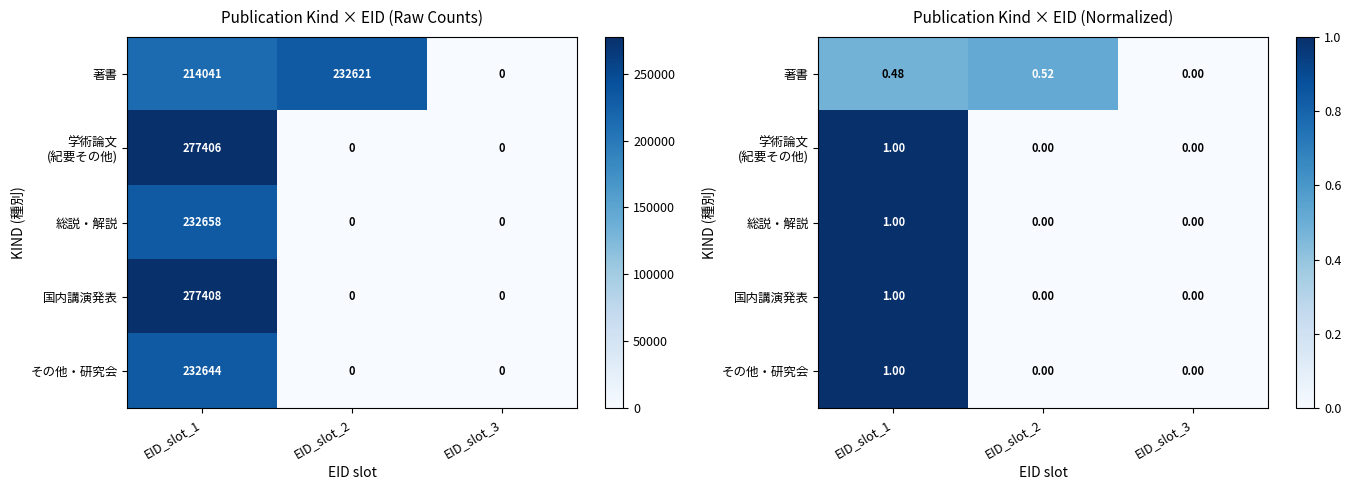

Rank the categories by 国内講演発表 value from highest to lowest.

EID_slot_1, EID_slot_2, EID_slot_3